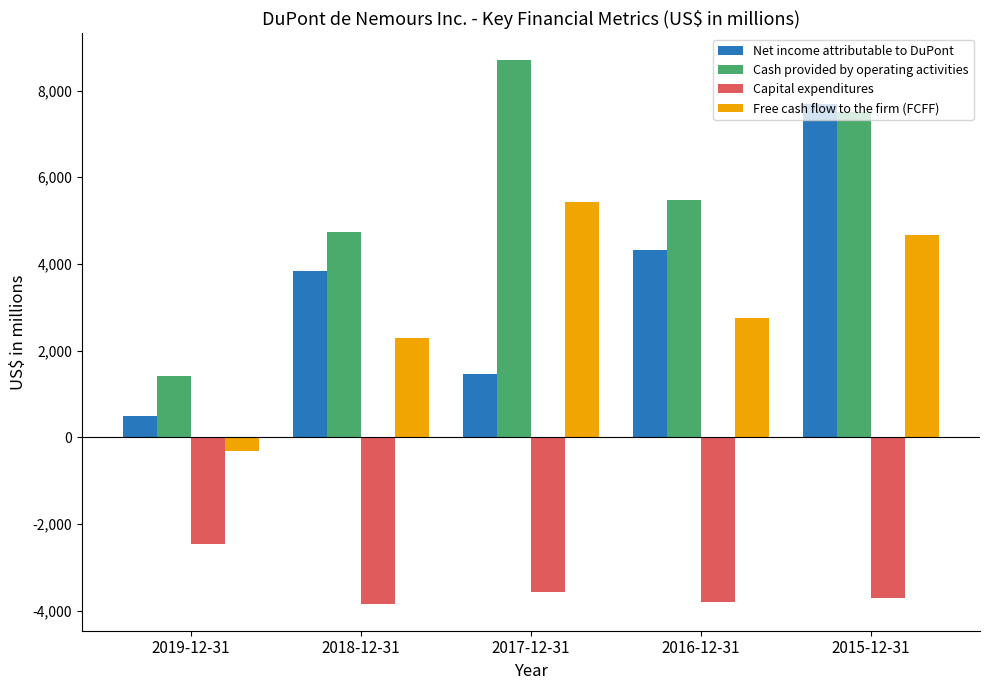

True or false: Free cash flow to the firm (FCFF) has a value of -322 at 2019-12-31.

True